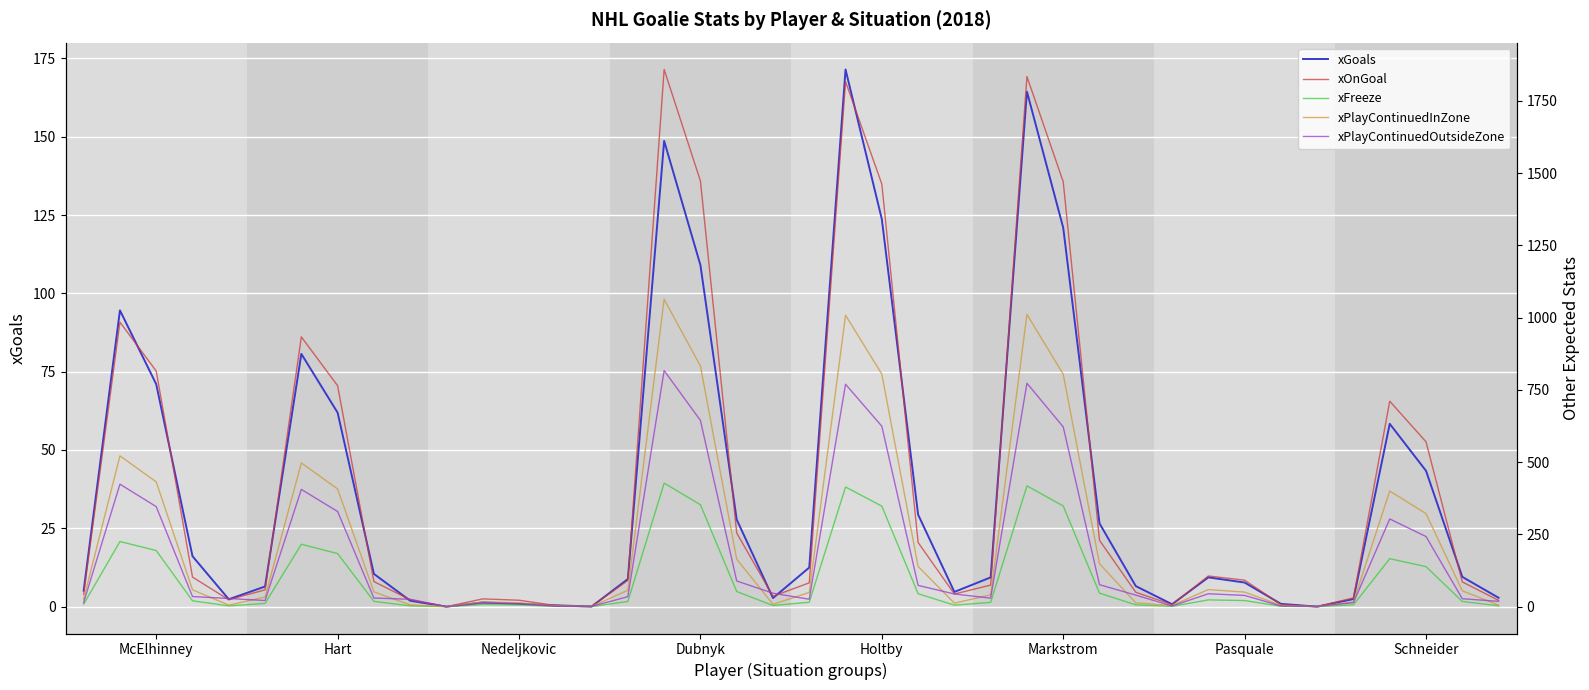

Count the number of data series in this chart.

5